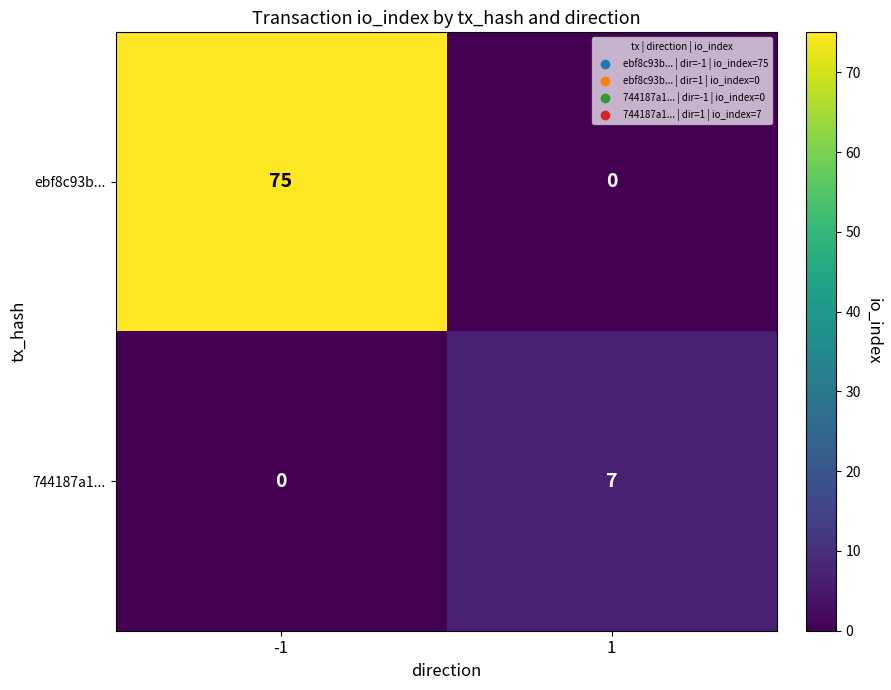

What is the spread (max minus min) of values at 1?

7